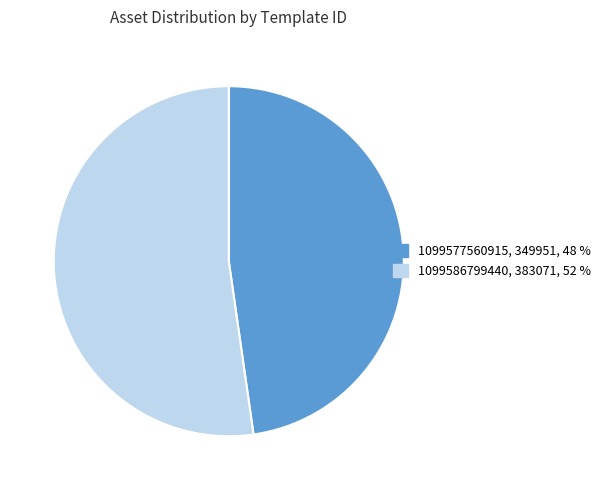

How many slices are in this pie chart?

2